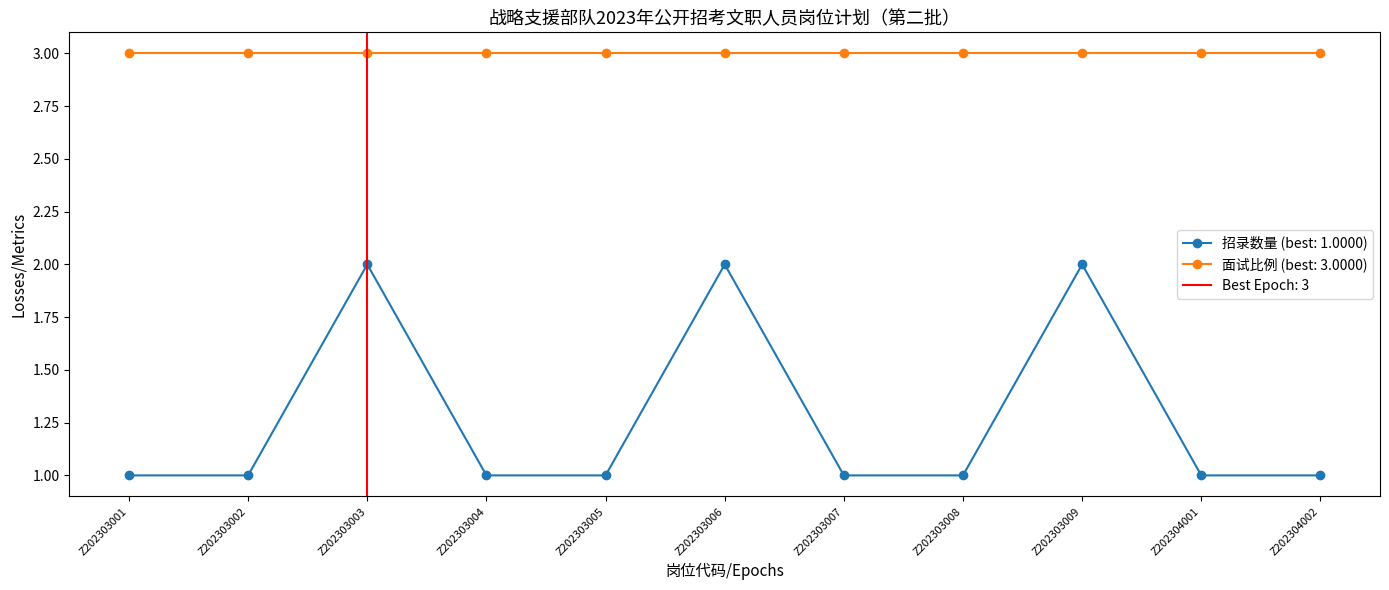

The value at Z202303006 is 1. True or false?

False